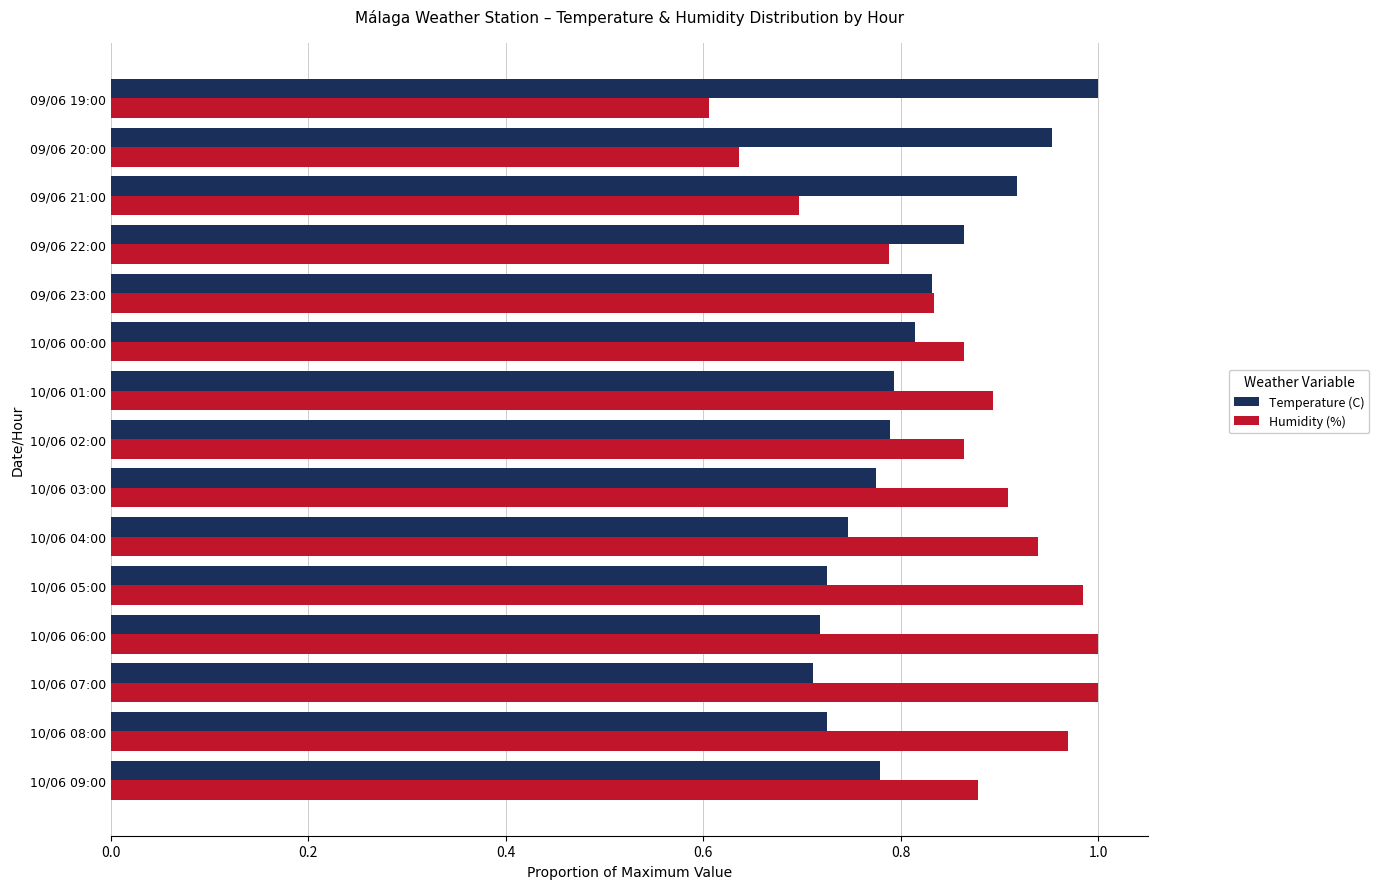

At 10/06 05:00, list the series in order from largest to smallest.

Humidity (%), Temperature (C)